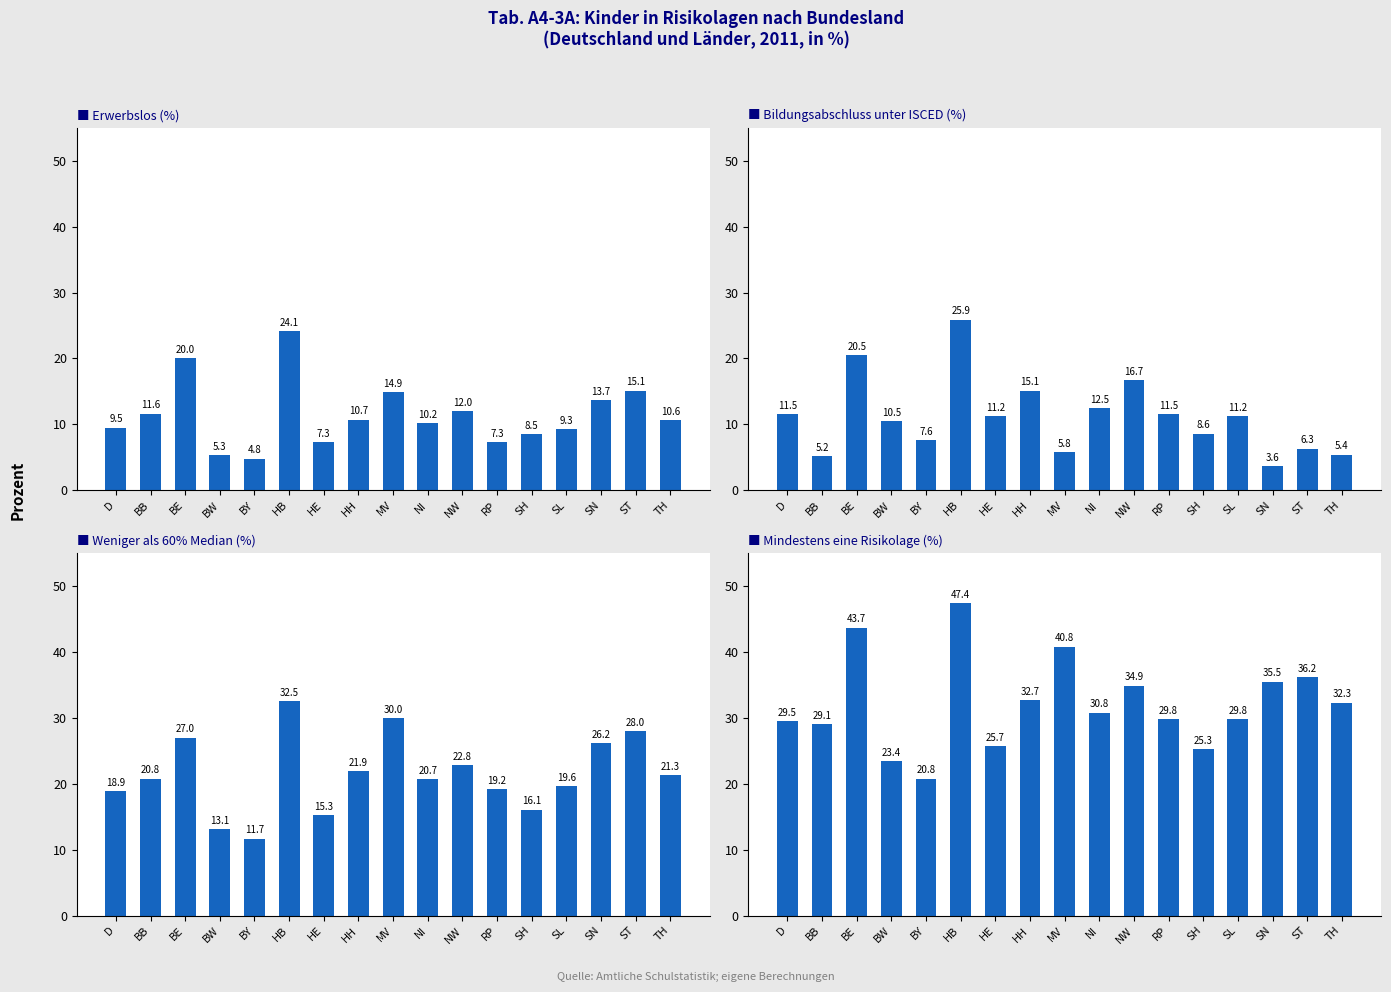

How many values in the Bildungsabschluss unter ISCED (%) series exceed 11?

9